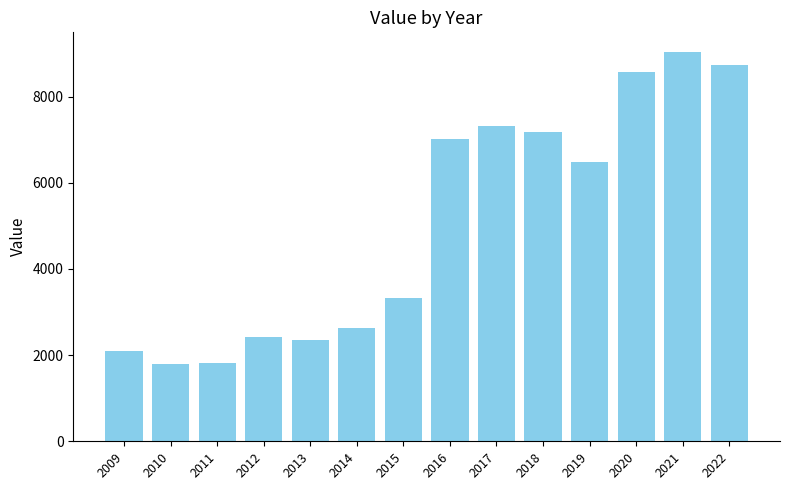

Is it true that the value at 2010 is 1789?

True